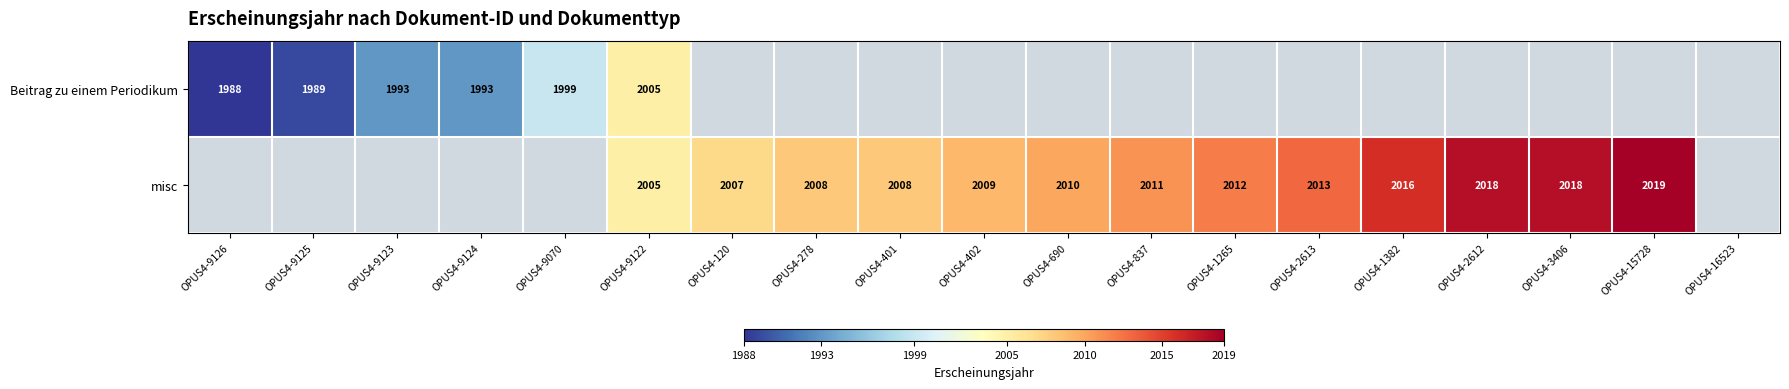

Which has a higher value, OPUS4-9125 or OPUS4-278?

OPUS4-278